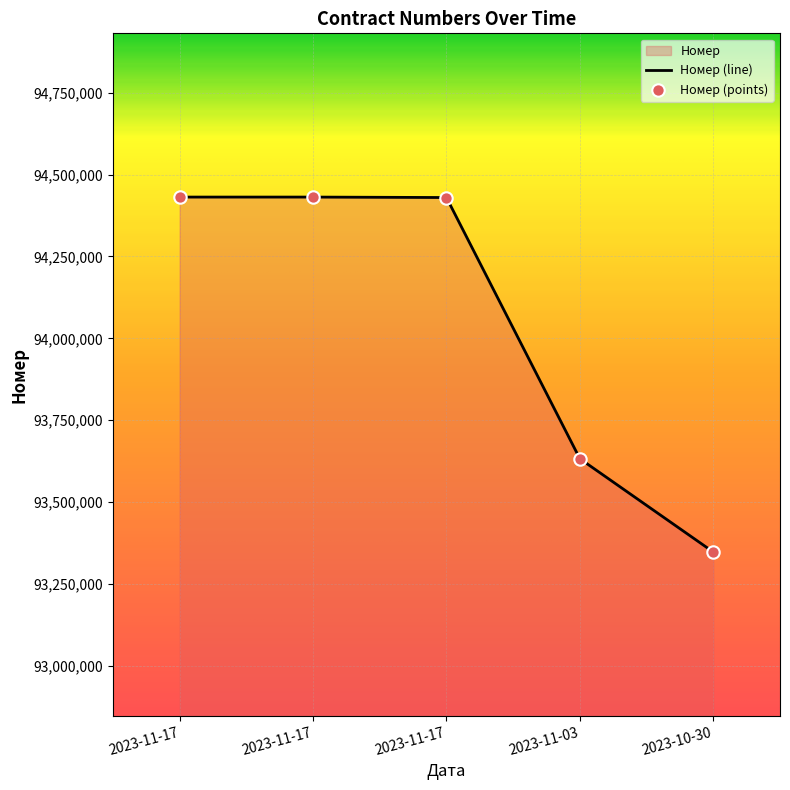

What is the change in value from 2023-11-17 to 2023-11-03?

-798981